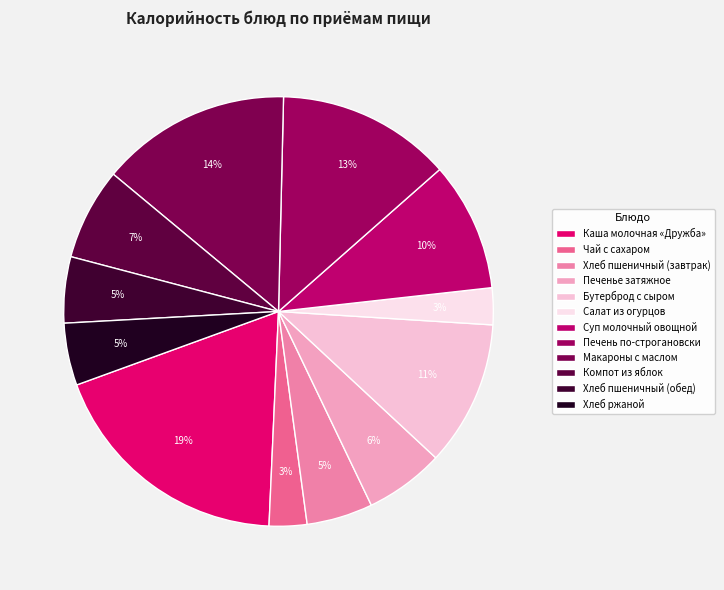

How many slices are in this pie chart?

12